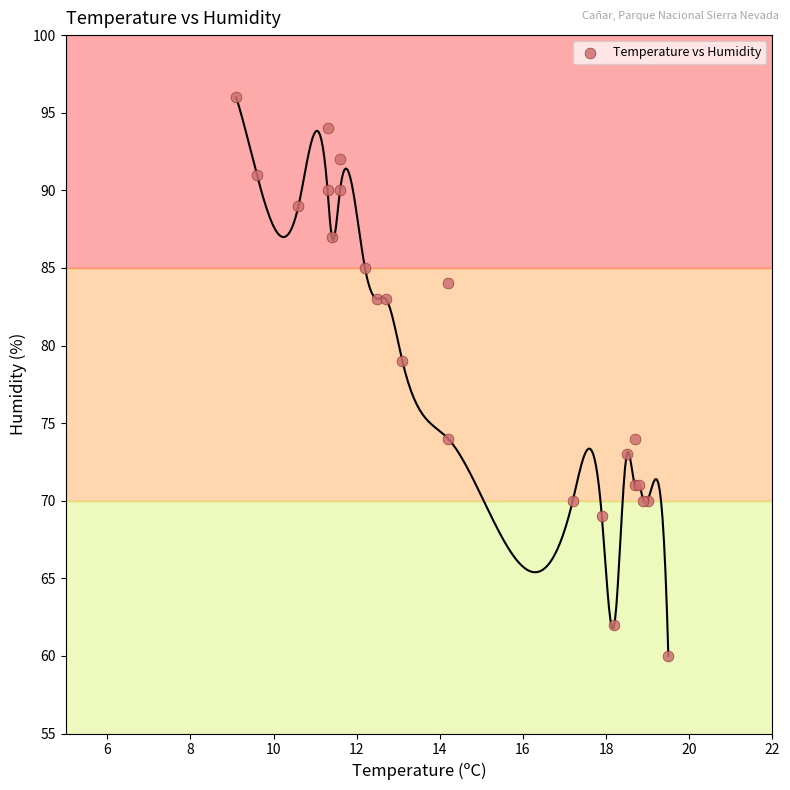

What Y value in the scatter plot is closest to 78?

79